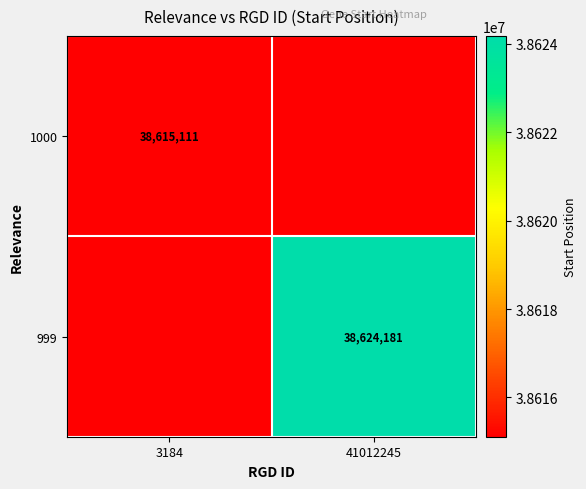

At how many categories does at least one series exceed 38618971?

1